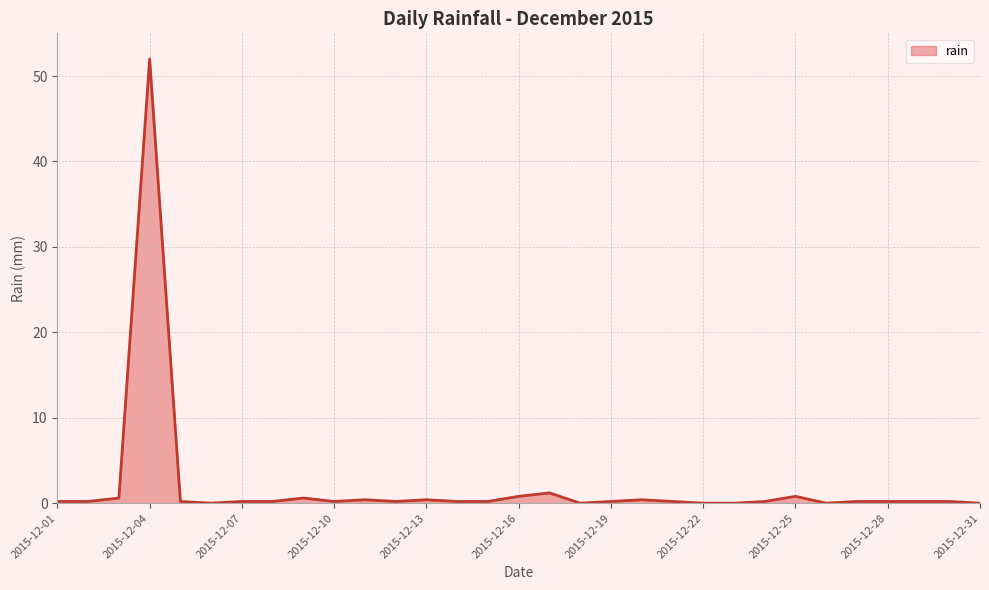

List the labels in order of value, smallest first.

2015-12-06, 2015-12-18, 2015-12-22, 2015-12-23, 2015-12-26, 2015-12-31, 2015-12-01, 2015-12-02, 2015-12-05, 2015-12-07, 2015-12-08, 2015-12-10, 2015-12-12, 2015-12-14, 2015-12-15, 2015-12-19, 2015-12-21, 2015-12-24, 2015-12-27, 2015-12-28, 2015-12-29, 2015-12-30, 2015-12-11, 2015-12-13, 2015-12-20, 2015-12-03, 2015-12-09, 2015-12-16, 2015-12-25, 2015-12-17, 2015-12-04